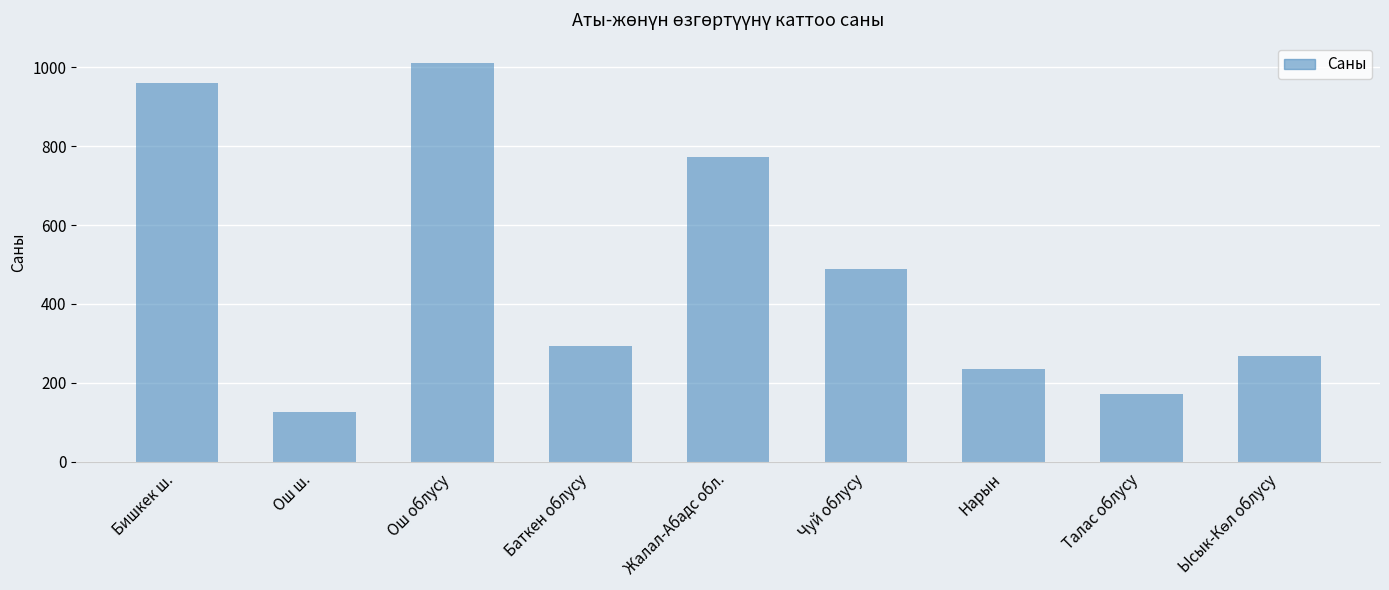

The chart shows a value of 172 at Талас облусу. True or false?

True